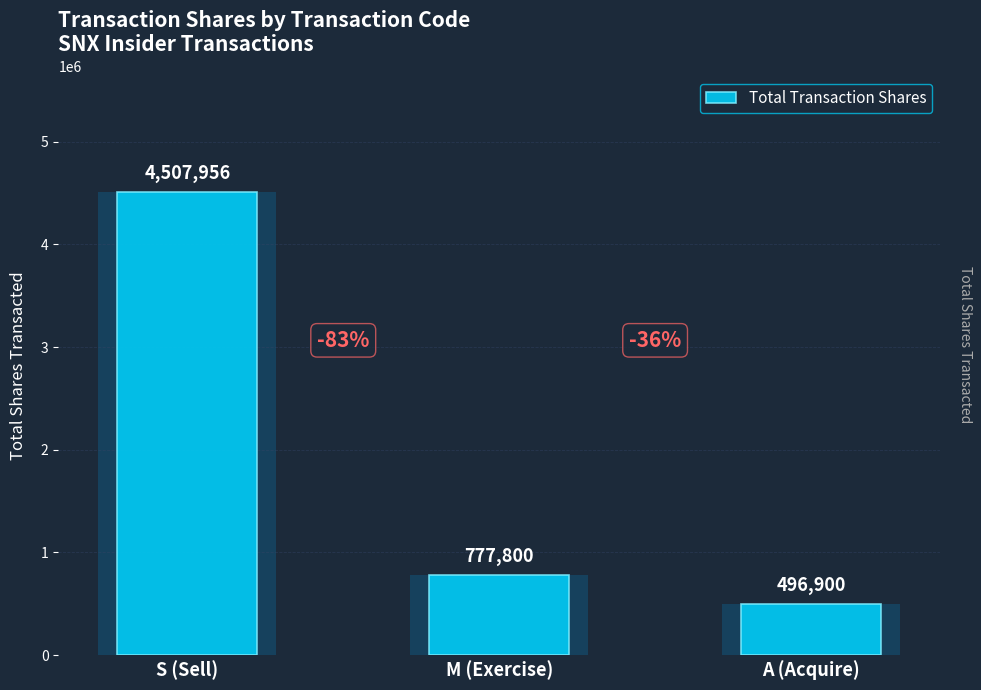

List the labels in order of value, largest first.

S (Sell), M (Exercise), A (Acquire)